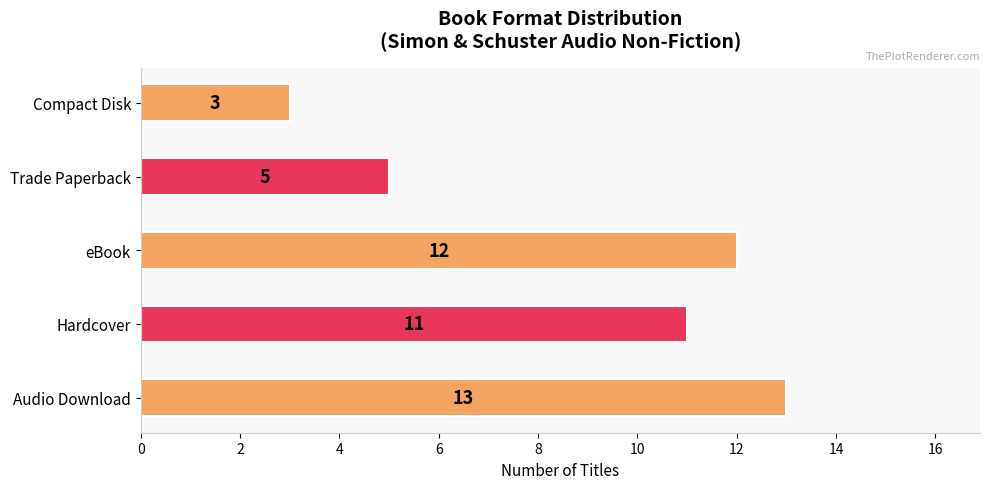

Which label corresponds to the smallest value in the chart?

Compact Disk